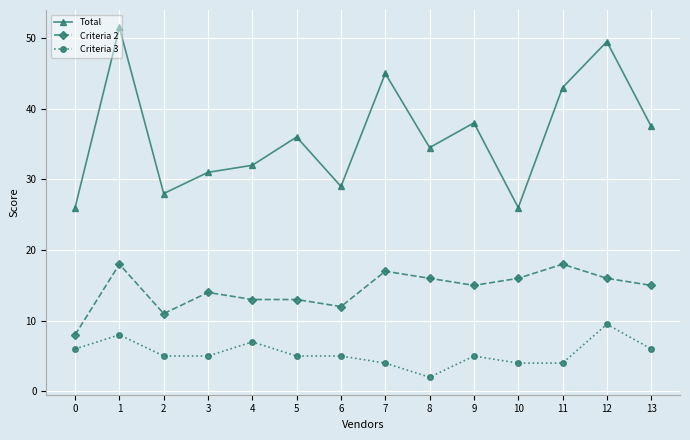

What value does the Criteria 3 series have at 7?

4.0